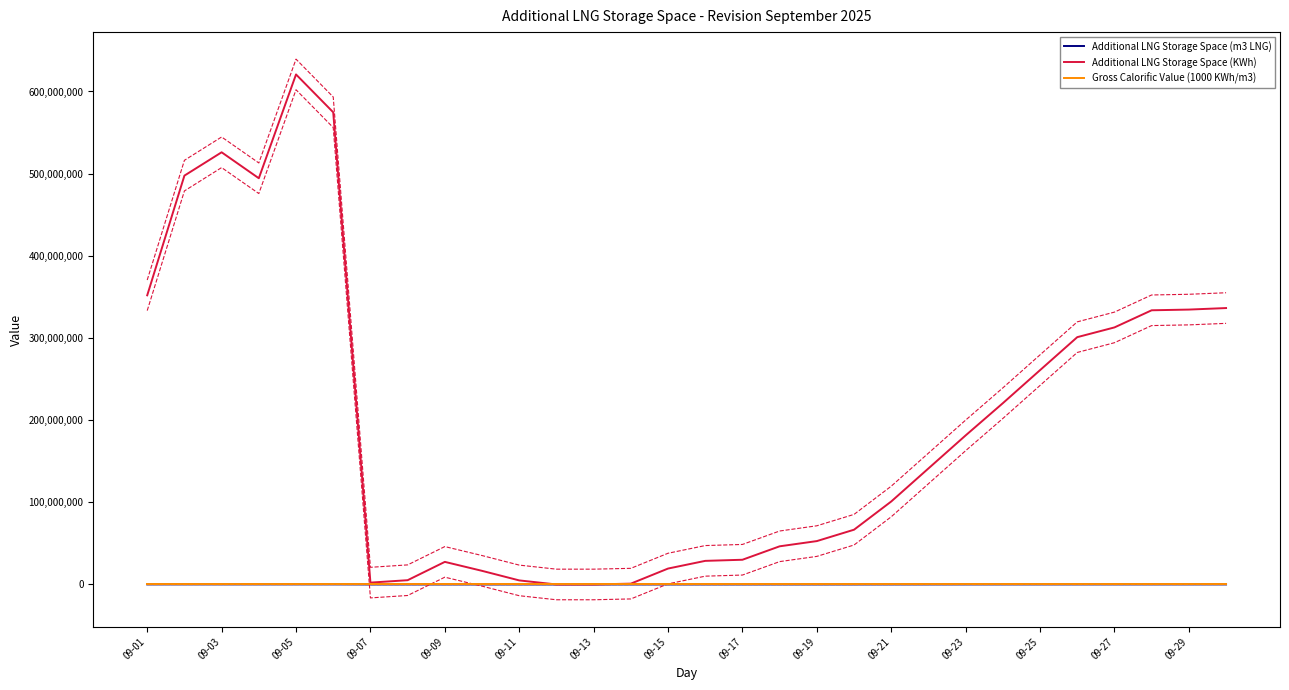

True or false: Additional LNG Storage Space (m3 LNG) has a value of 17688 at 19.

False